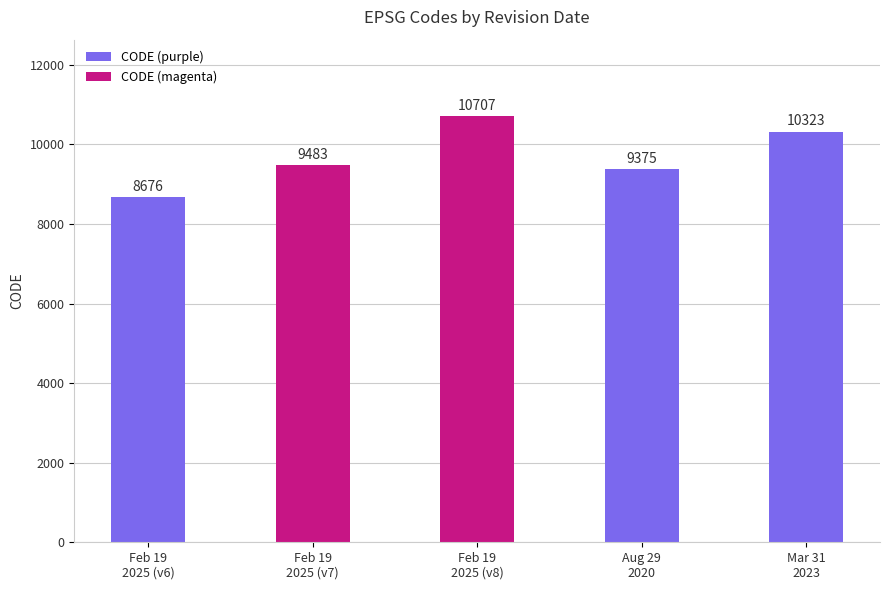

What is the average value?

9713